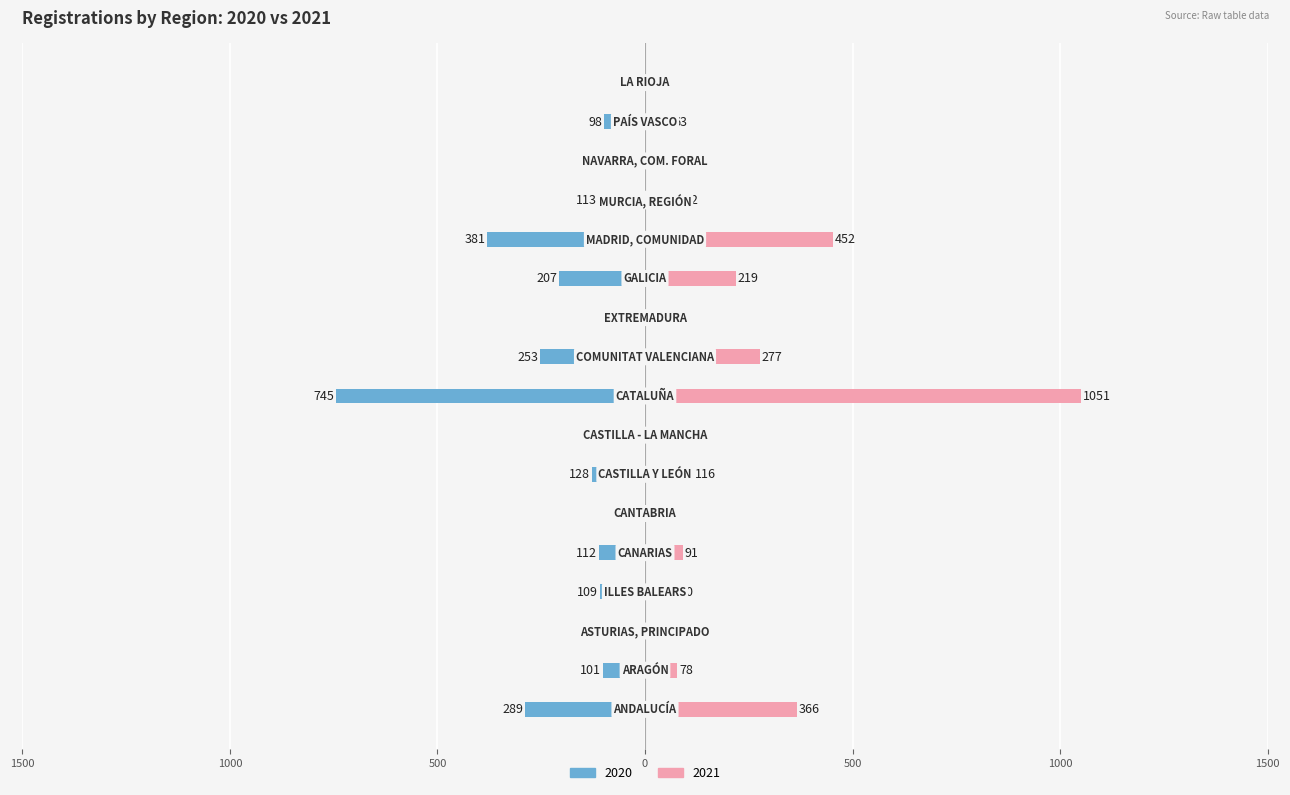

How many data points in 2020 are less than -109?

8